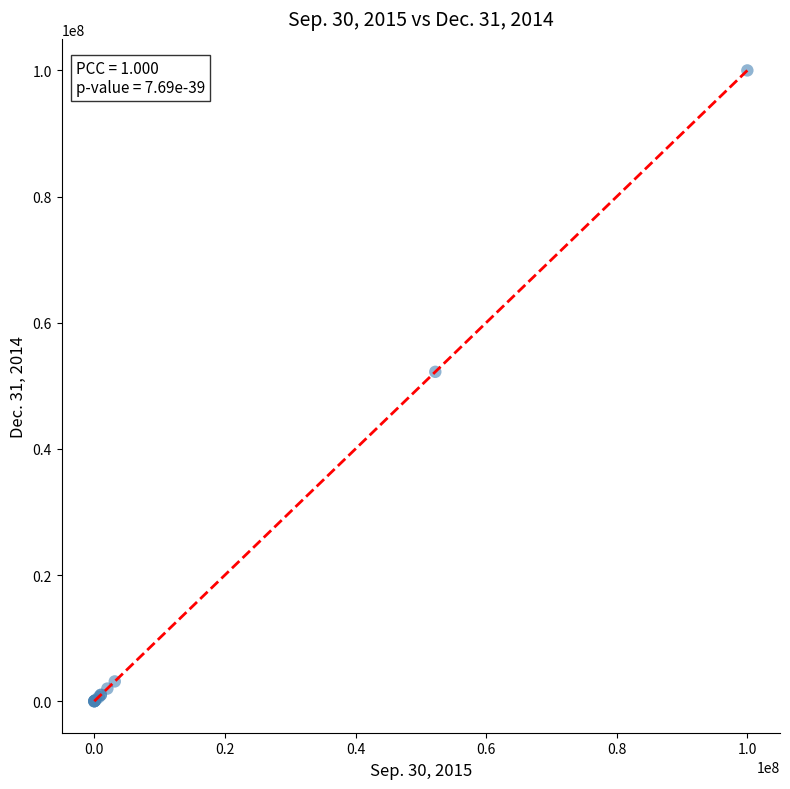

What Y value in the scatter plot is closest to 50000000?

52215852